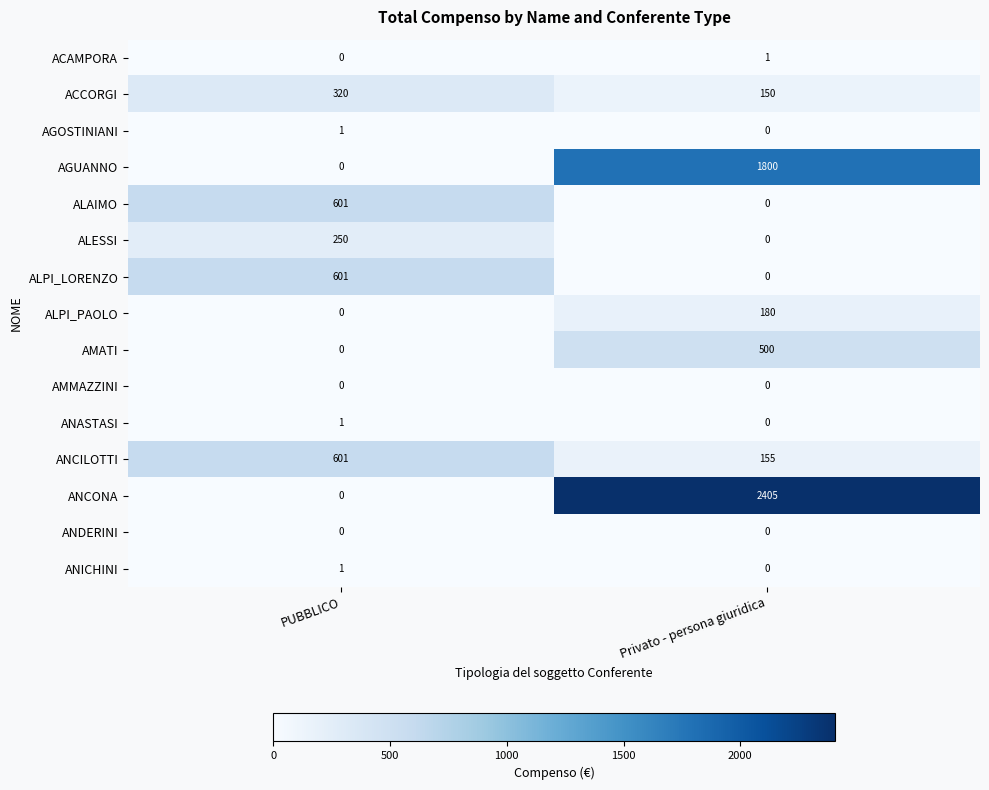

Where is ANICHINI nearest to the value 0?

Privato - persona giuridica